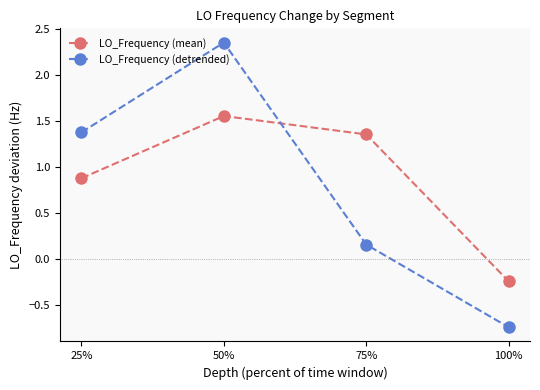

True or false: LO_Frequency (detrended) has a value of -0.5 at 100%.

False